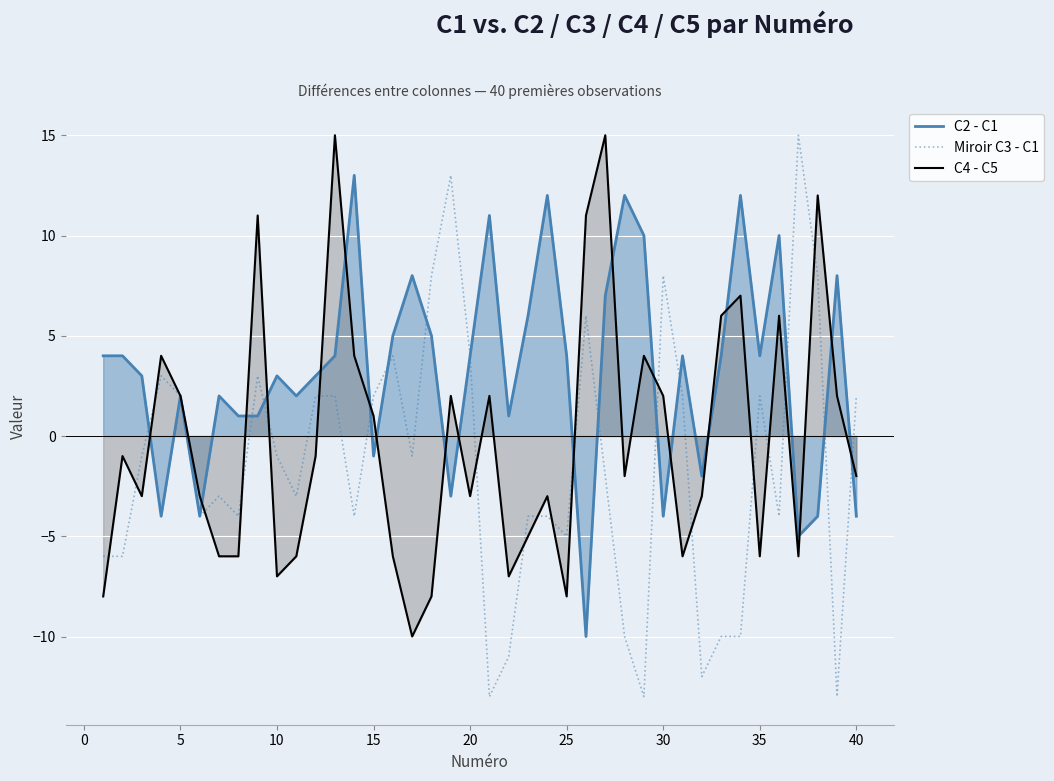

Reading left to right, list all the values displayed in this chart.

C2 - C1: 4	4	3	-4	2	-4	2	1	1	3	2	3	4	13	-1	5	8	5	-3	4	11	1	6	12	4	-10	7	12	10	-4	4	-2	4	12	4	10	-5	-4	8	-4
Miroir C3 - C1: -6	-6	-1	3	2	-4	-3	-4	3	-1	-3	2	2	-4	2	4	-1	8	13	4	-13	-11	-4	-4	-5	6	-2	-10	-13	8	2	-12	-10	-10	2	-4	15	8	-13	2
C4 - C5: -8	-1	-3	4	2	-3	-6	-6	11	-7	-6	-1	15	4	1	-6	-10	-8	2	-3	2	-7	-5	-3	-8	11	15	-2	4	2	-6	-3	6	7	-6	6	-6	12	2	-2